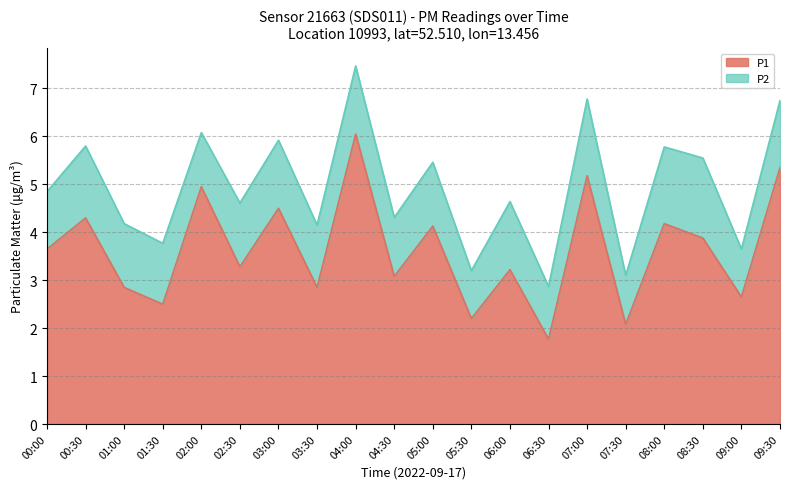

Does the chart have visible grid lines?

Yes